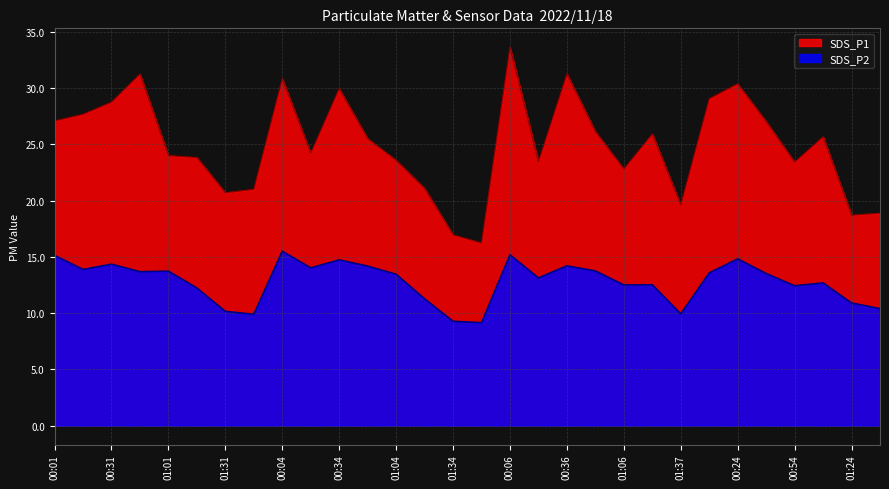

What is the spread (max minus min) of values at 01:06?

10.3